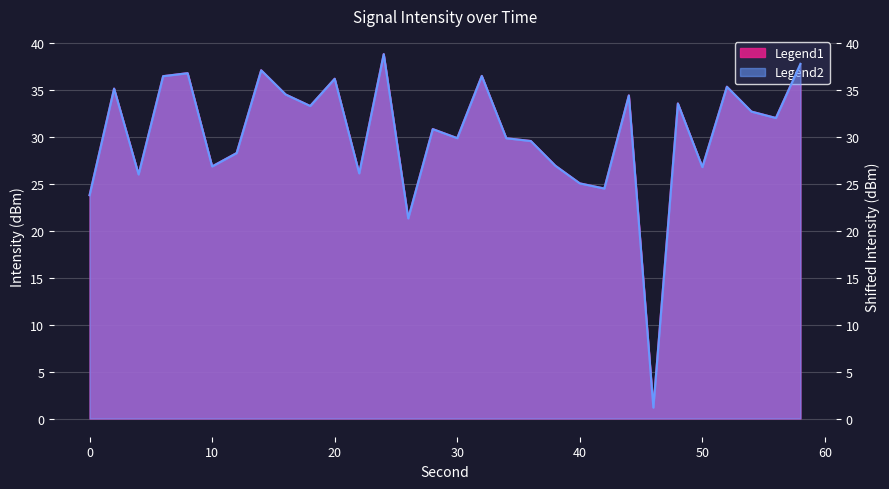

Between 0 and 34, which series saw the biggest shift?

shifted_intensity